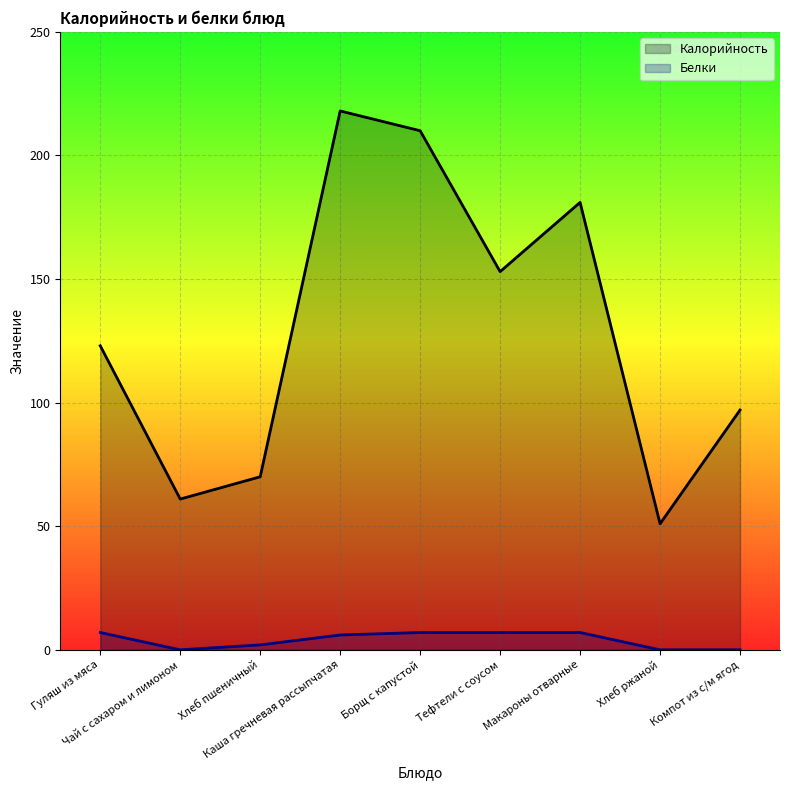

What is the difference between the maximum and minimum values in the Белки series?

7